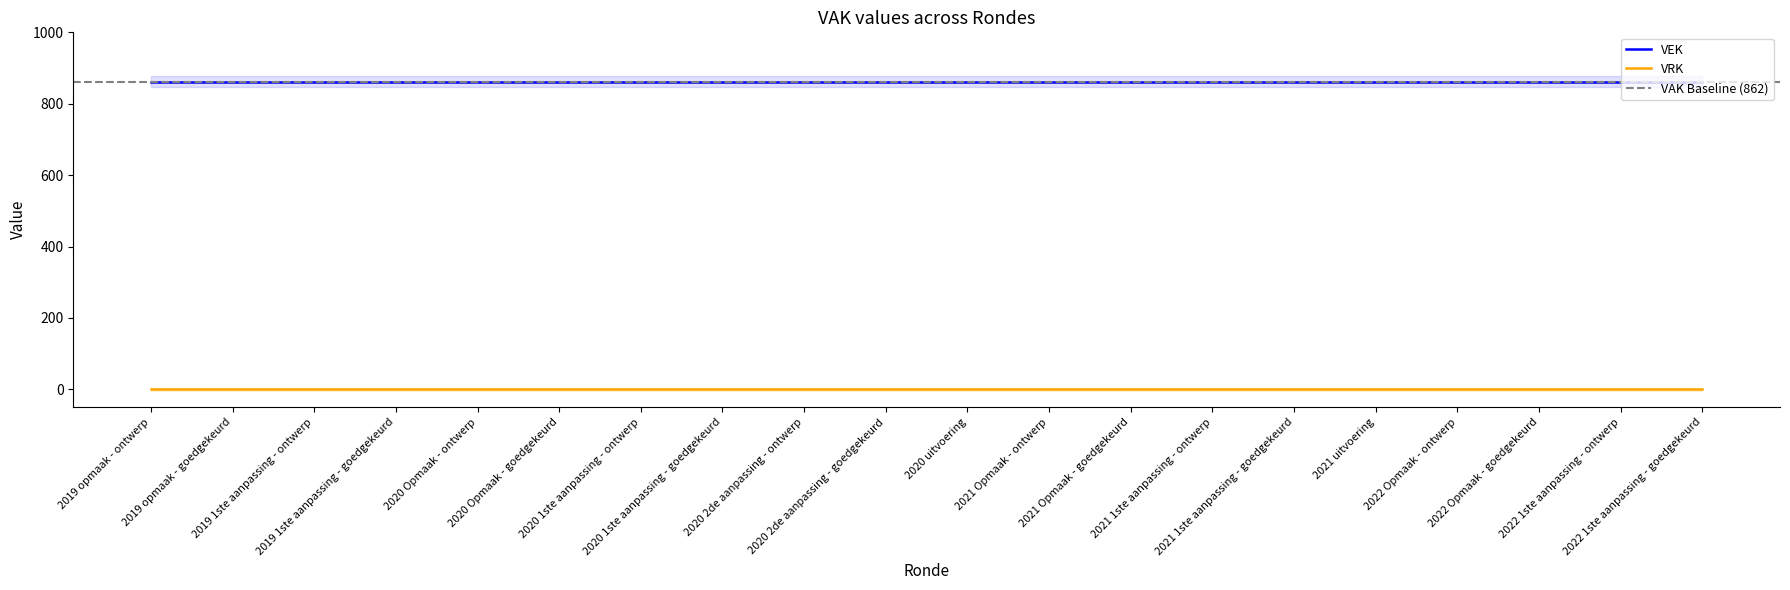

The VEK series shows 226 at 2022 Opmaak - goedgekeurd. True or false?

False